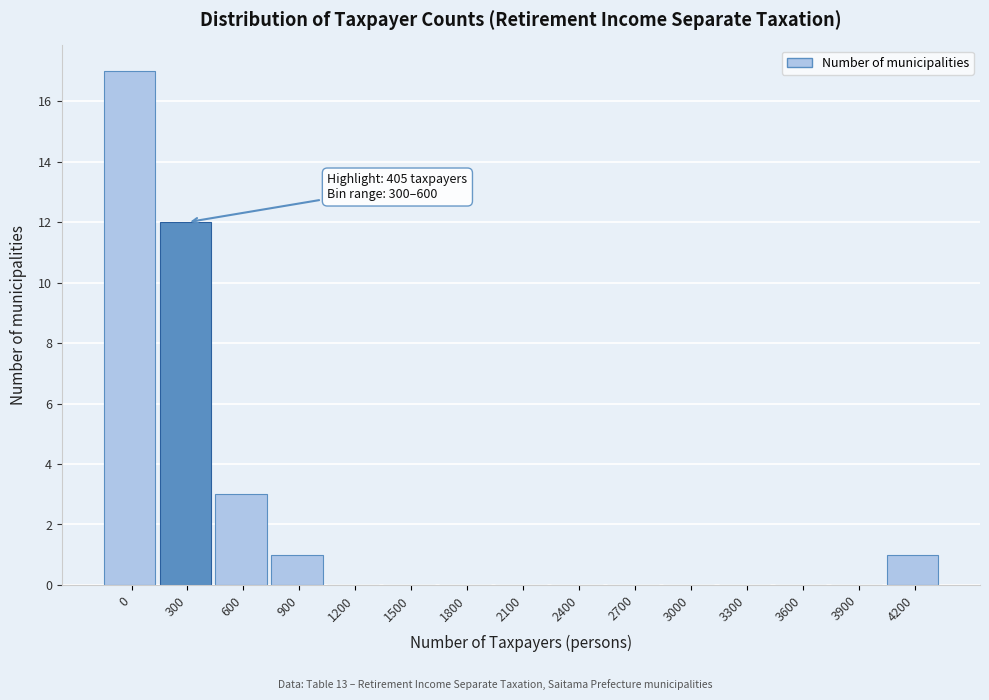

Reading left to right, transcribe all the data shown in this chart.

0=17	300=12	600=3	900=1	1200=0	1500=0	1800=0	2100=0	2400=0	2700=0	3000=0	3300=0	3600=0	3900=0	4200=1